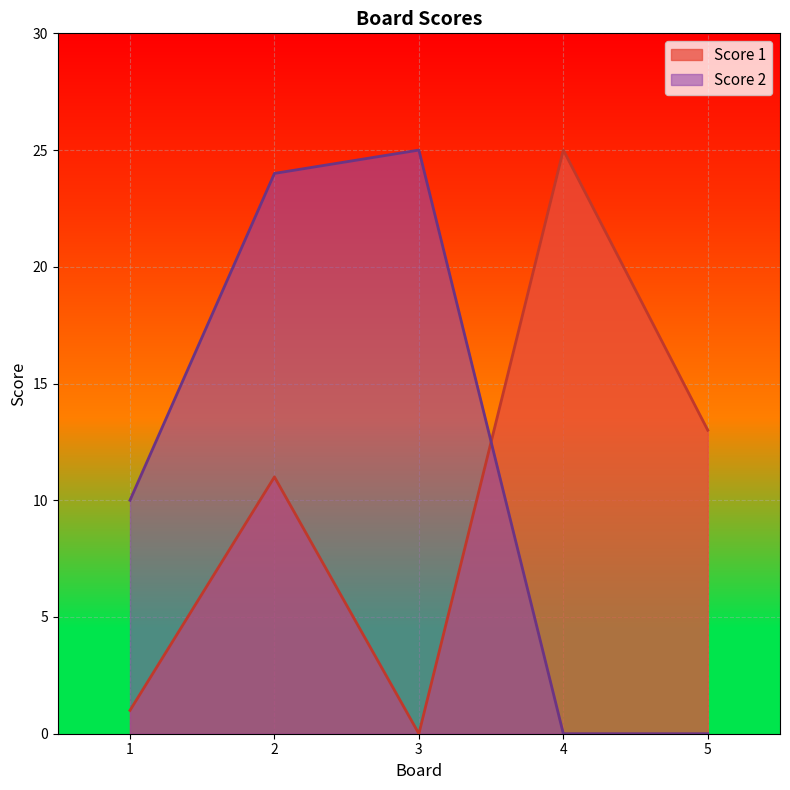

Reading left to right, list all the values displayed in this chart.

Score 1: 1	11	0	25	13
Score 2: 10	24	25	0	0